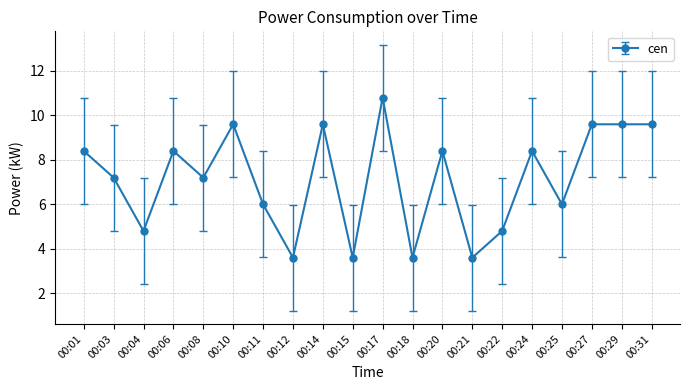

Is this an area chart (filled region under the line)?

No